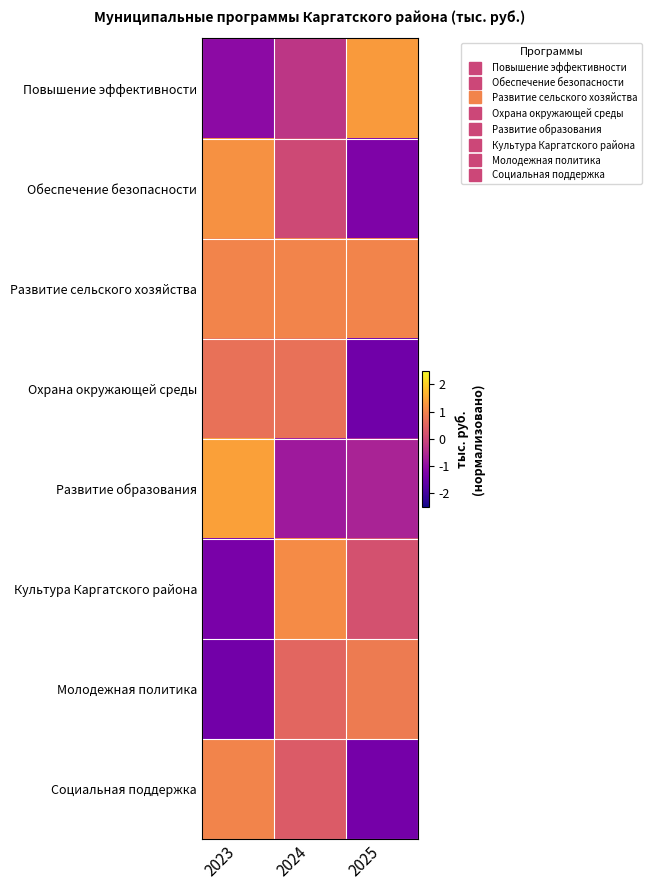

What is the minimum value shown in the chart?

-1.4